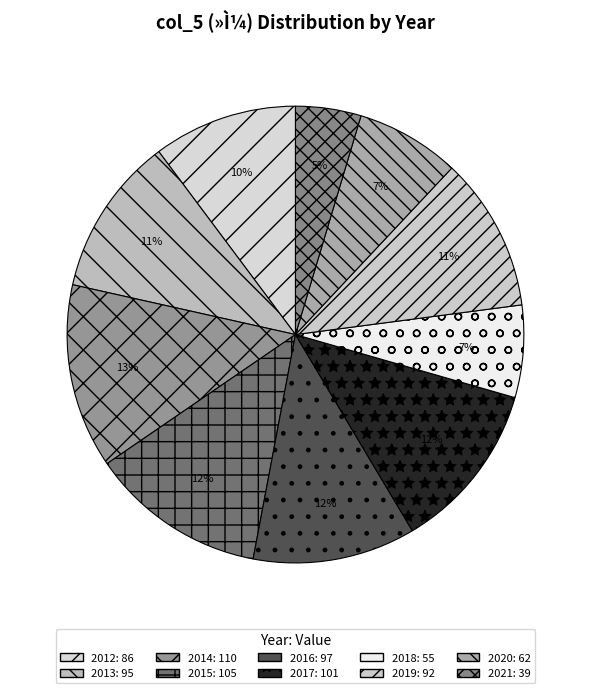

How many slices are in this pie chart?

10